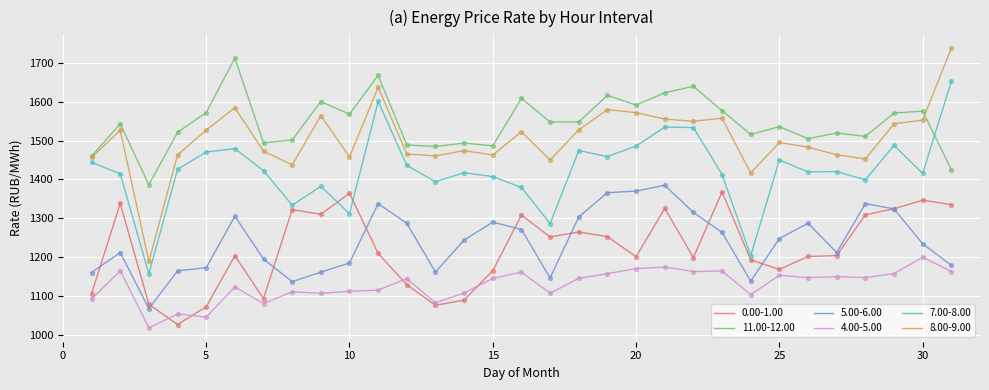

Which series has the largest range (max minus min)?

8.00-9.00